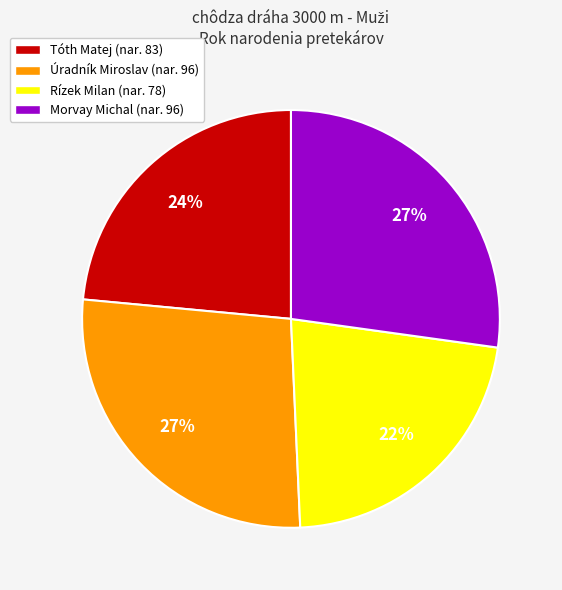

To the nearest percent, what is the combined percentage of Morvay Michal and Rízek Milan?

49%